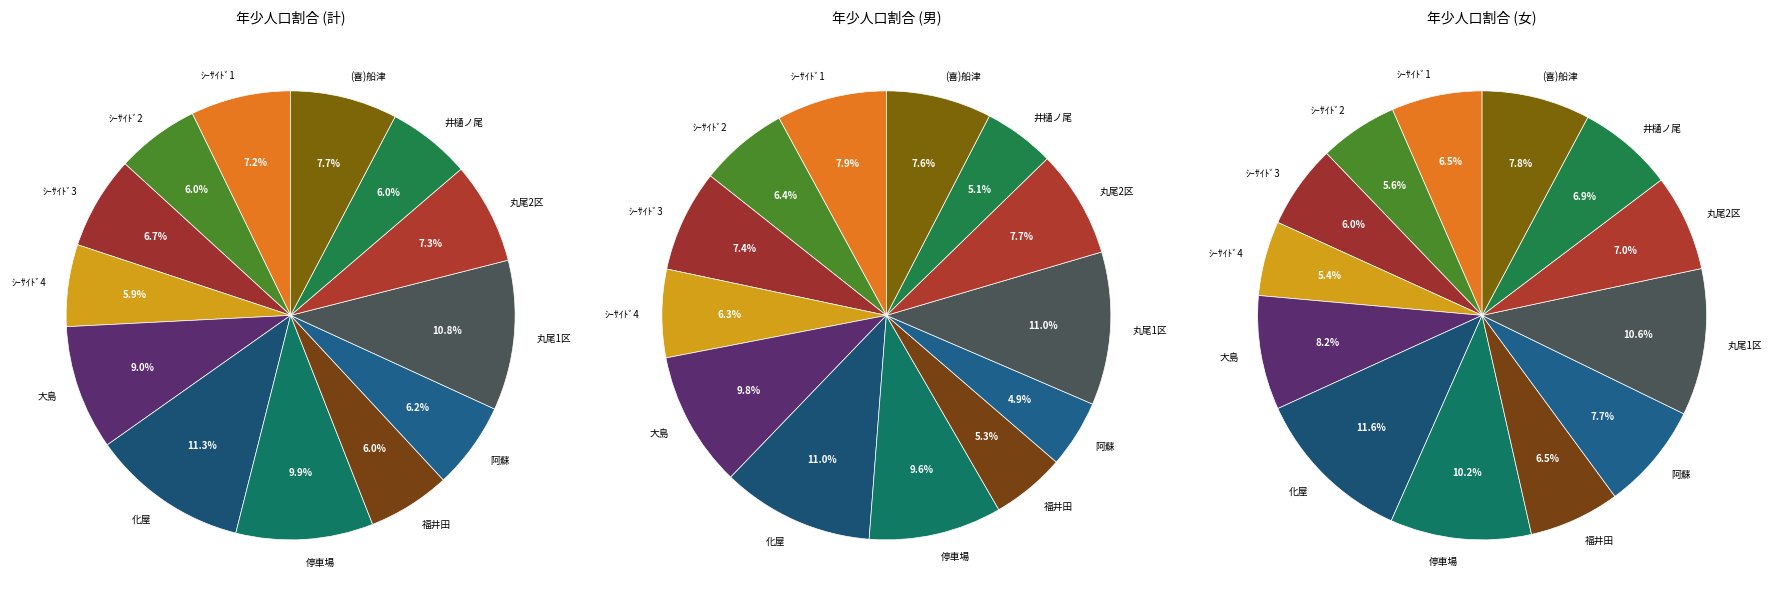

Rank the series at 阿蘇 from lowest to highest value.

男, 計, 女